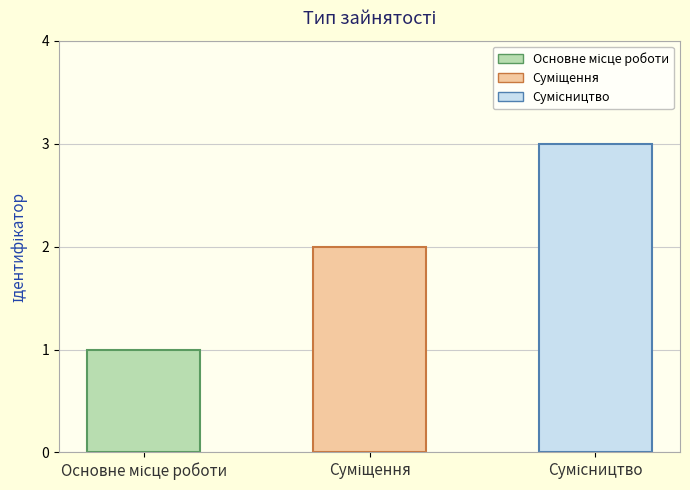

Which label corresponds to the largest value in the chart?

Сумісництво